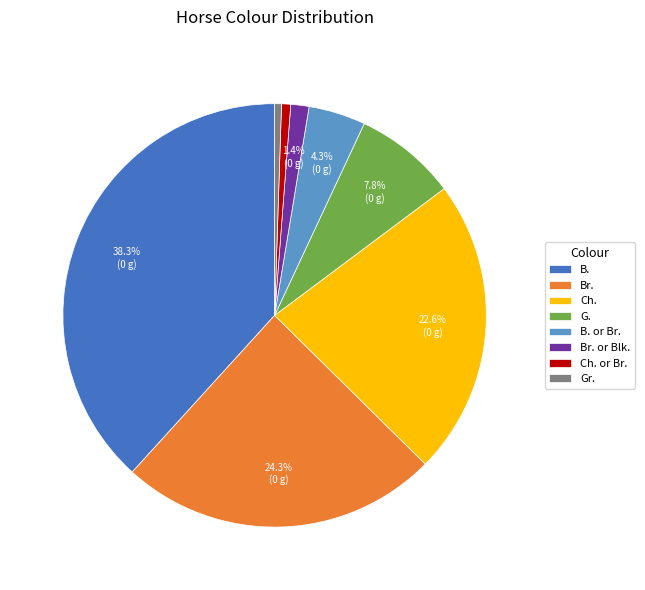

Is it true that Ch. or Br. is 6% of the pie?

False